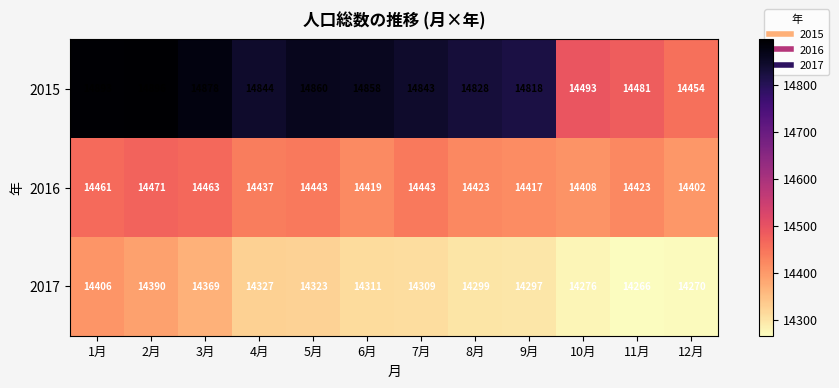

At 11月, list the series in order from largest to smallest.

2015, 2016, 2017